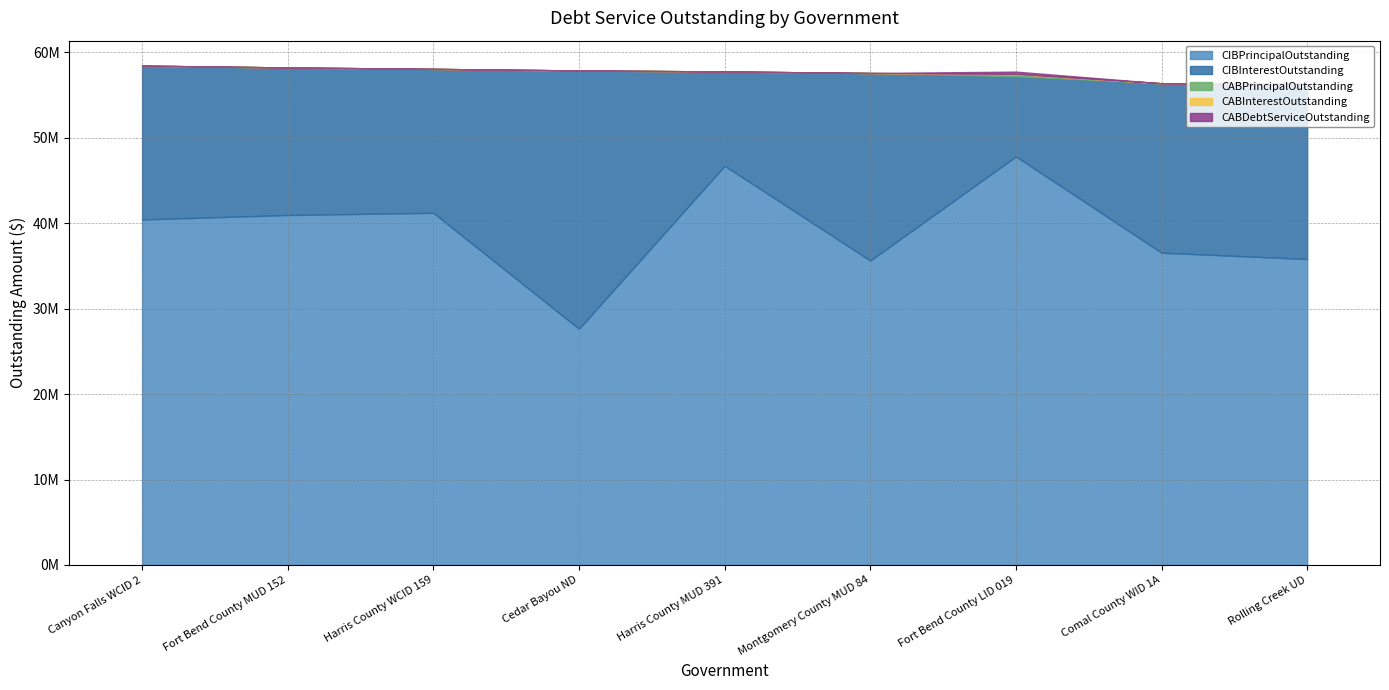

Is the value of CIBInterestOutstanding at Cedar Bayou ND greater than the value of CABDebtServiceOutstanding at Comal County WID 1A?

Yes